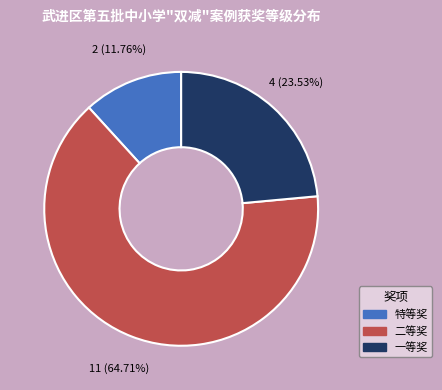

What is the largest slice in the pie chart?

二等奖